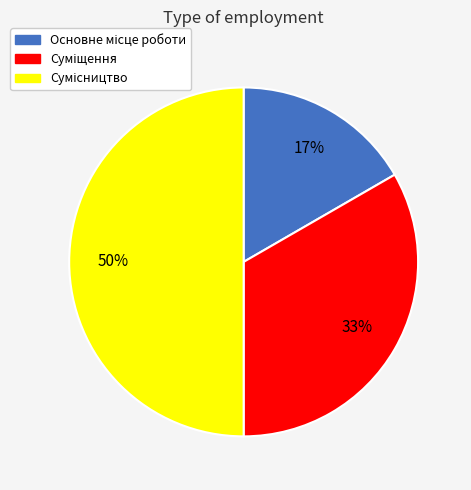

To the nearest percent, what is the average slice percentage?

33%